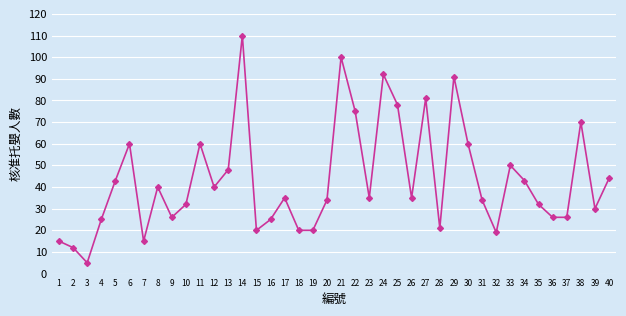

Does the chart have visible grid lines?

Yes